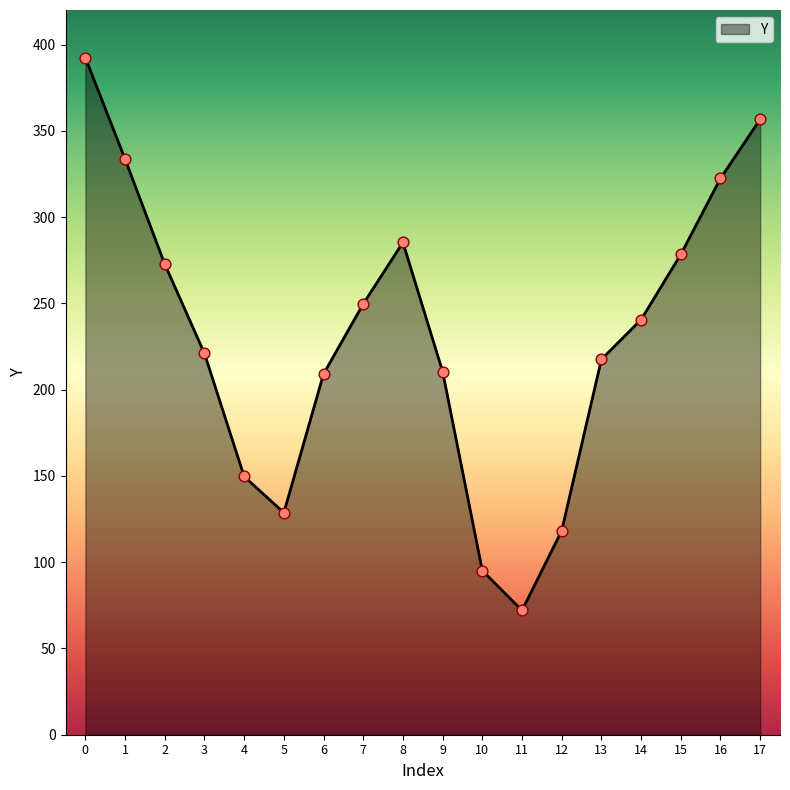

Which has a higher value, 6 or 8?

8